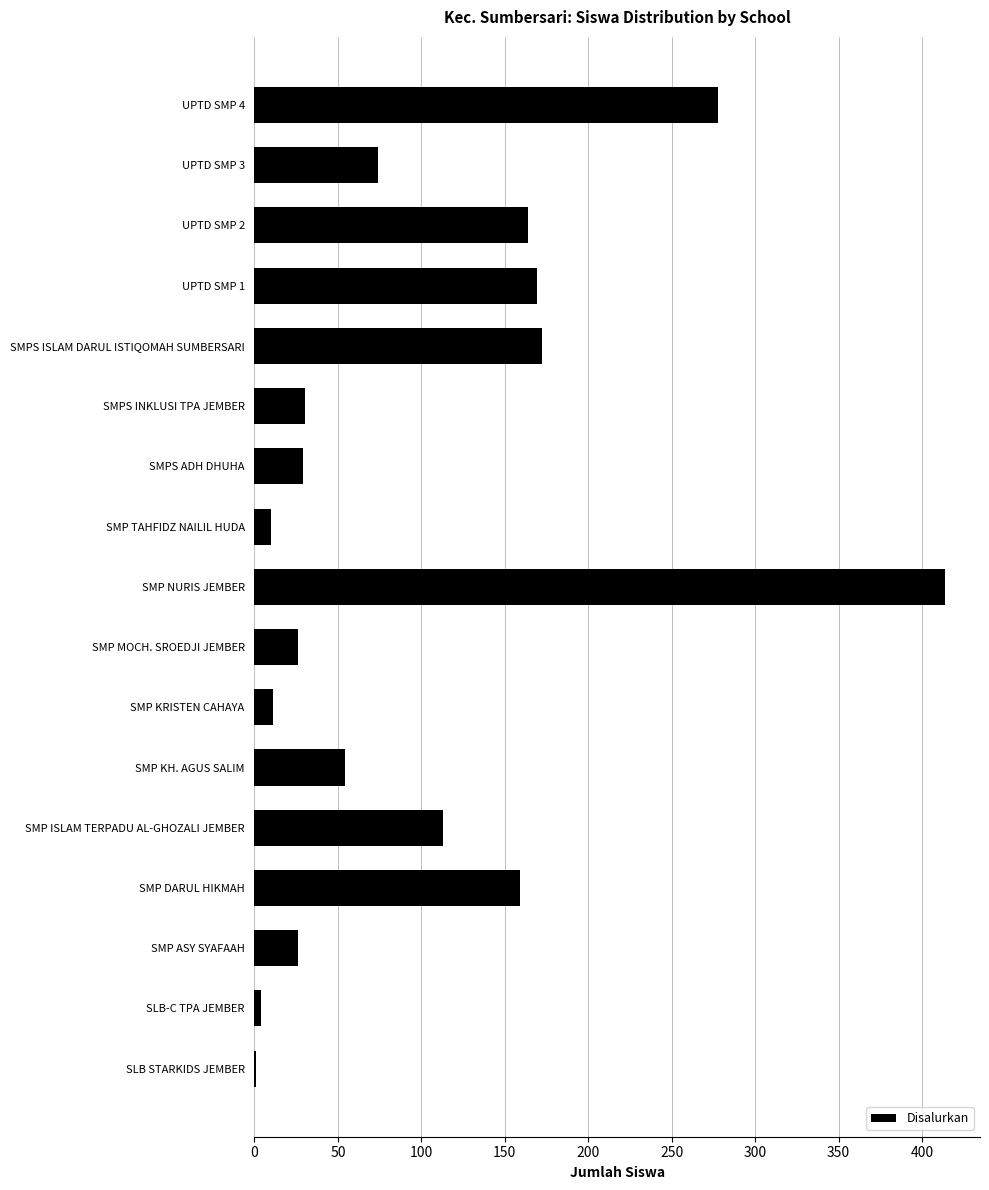

True or false: the data shows 159 at SMP DARUL HIKMAH.

True